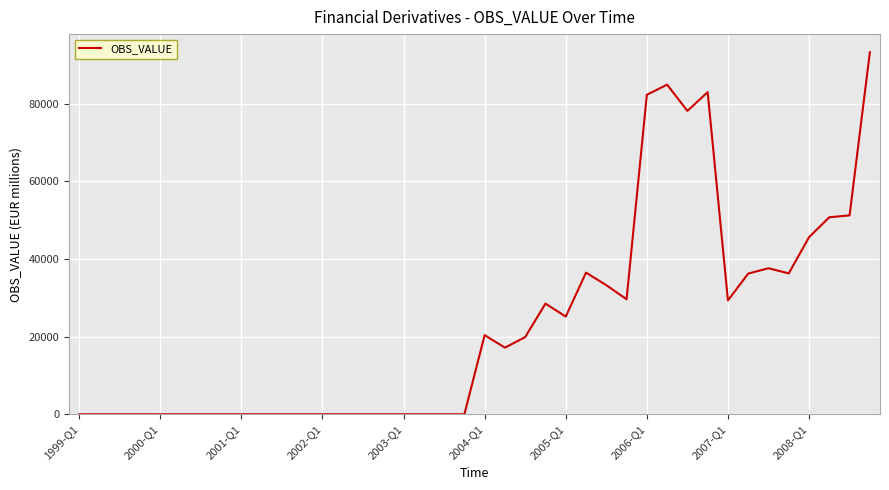

What is the difference between the maximum and minimum values?

93235.0